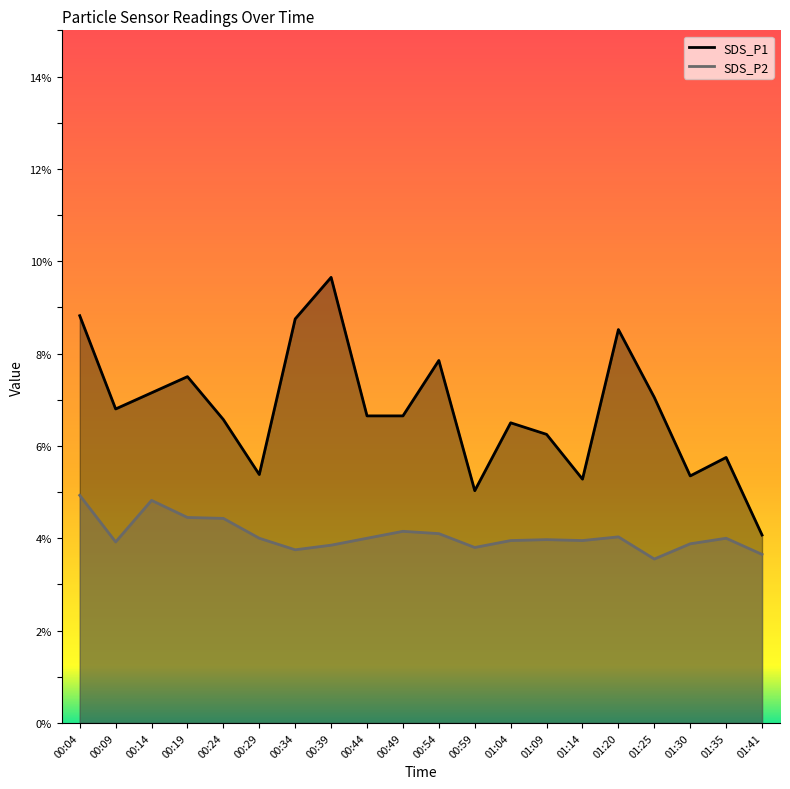

At which category is the sum across all series the highest?

00:04